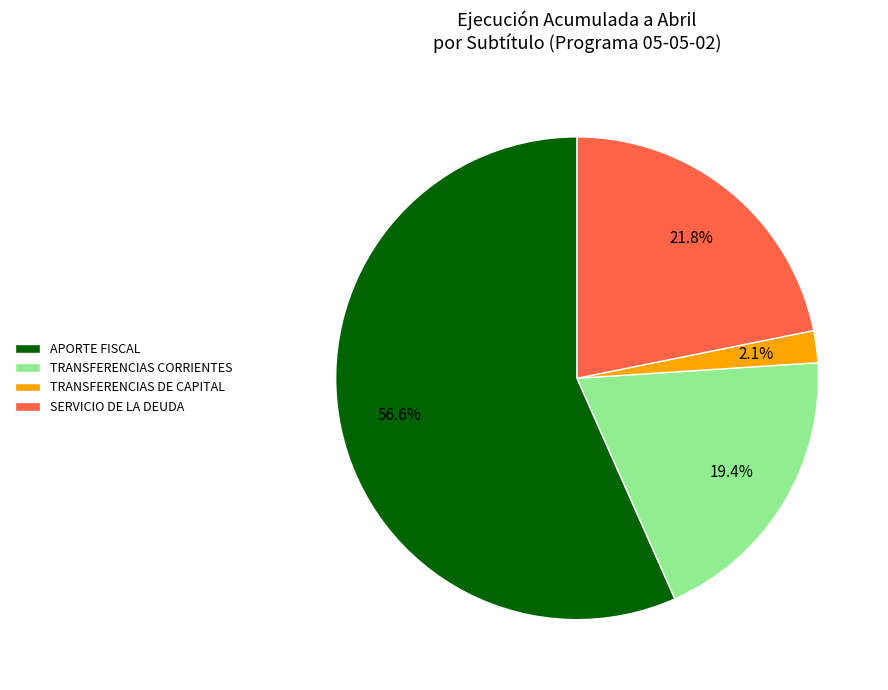

Approximately how many times larger is the value at APORTE FISCAL compared to SERVICIO DE LA DEUDA?

2.6